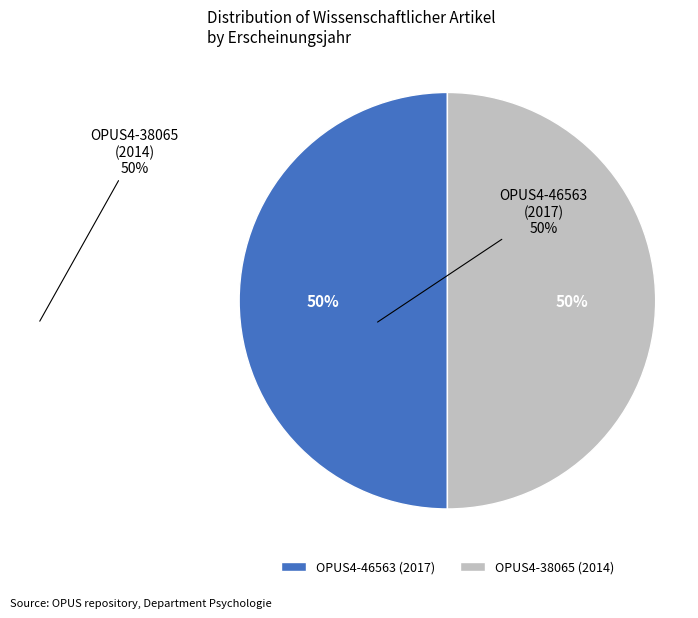

Is it true that OPUS4-38065 (2014) is 61% of the pie?

False